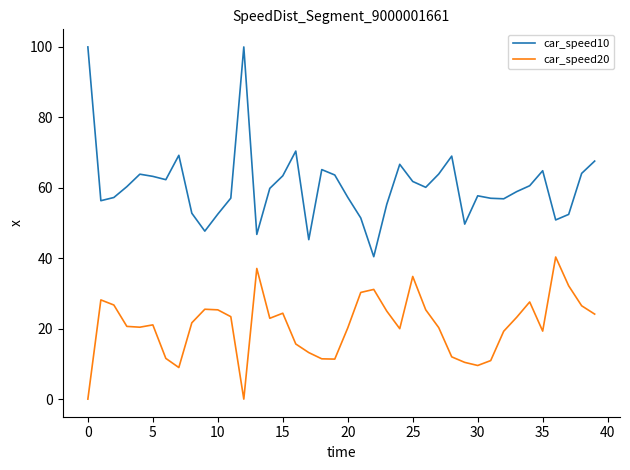

Which series has the largest total across all categories?

car_speed10